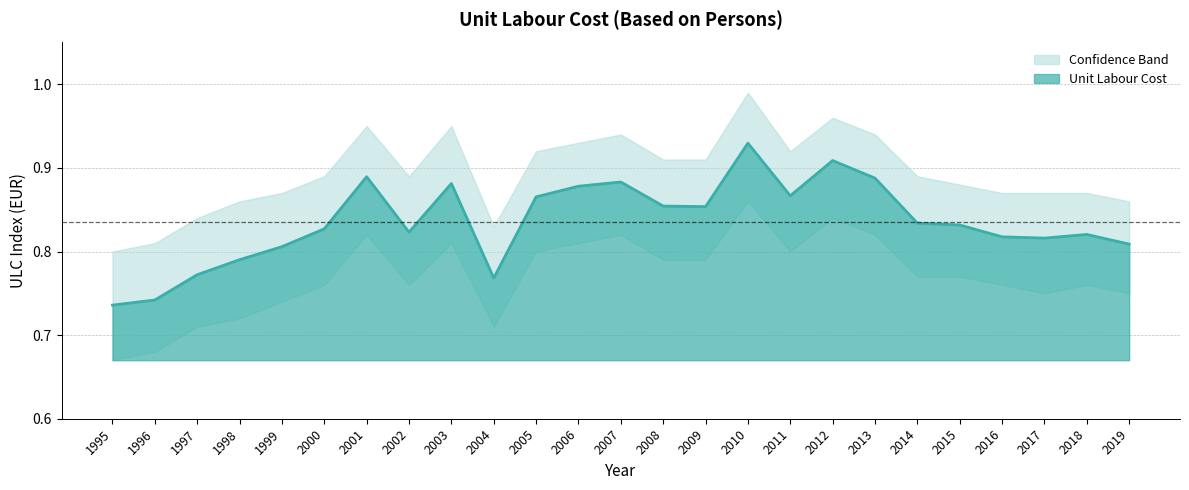

Which label corresponds to the largest value in the chart?

2010